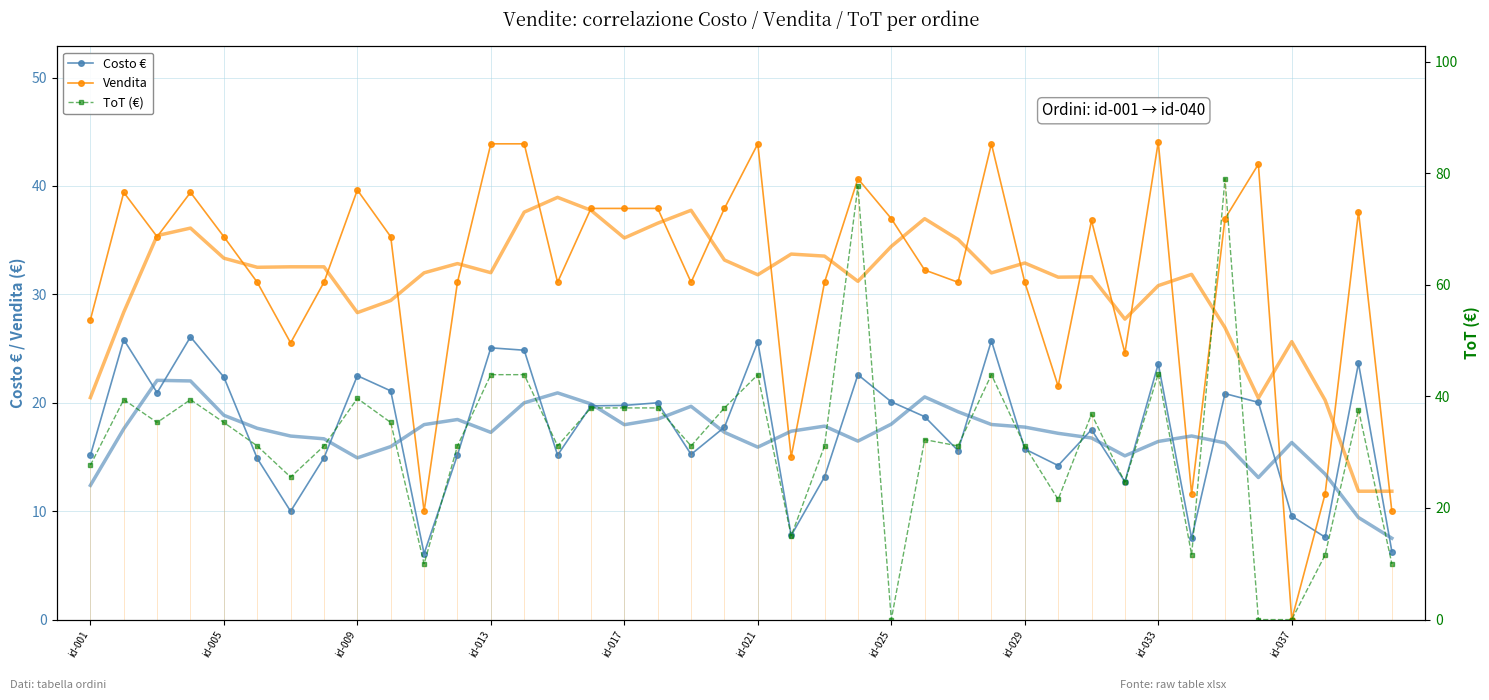

True or false: Vendita and Costo € intersect in this chart.

True